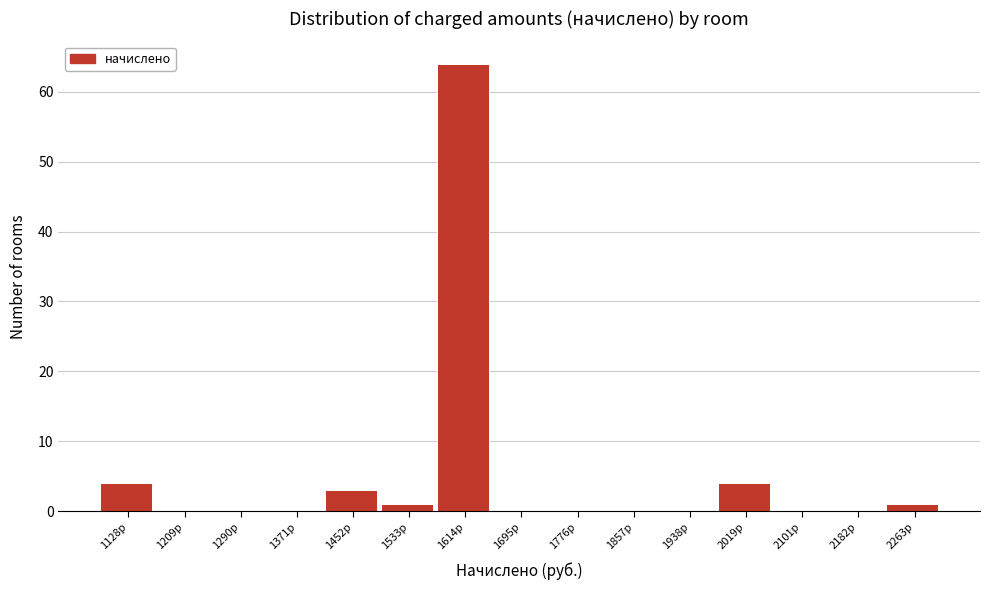

Reading right to left, what are all the values shown in this chart?

2263р=1	2182р=0	2101р=0	2019р=4	1938р=0	1857р=0	1776р=0	1695р=0	1614р=64	1533р=1	1452р=3	1371р=0	1290р=0	1209р=0	1128р=4